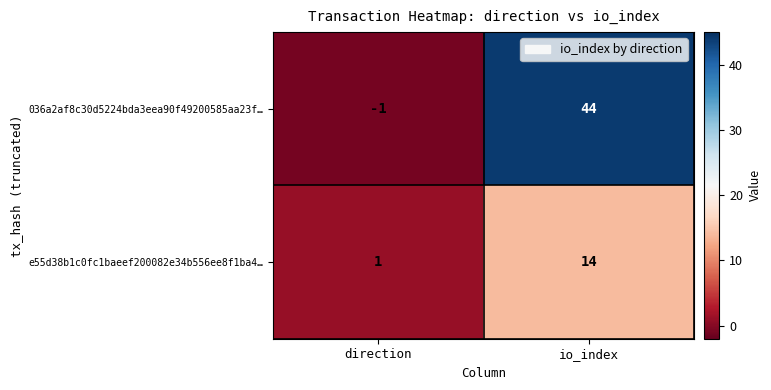

Which series has the widest spread of values?

036a2af8c30d5224bda3eea90f49200585aa23f…